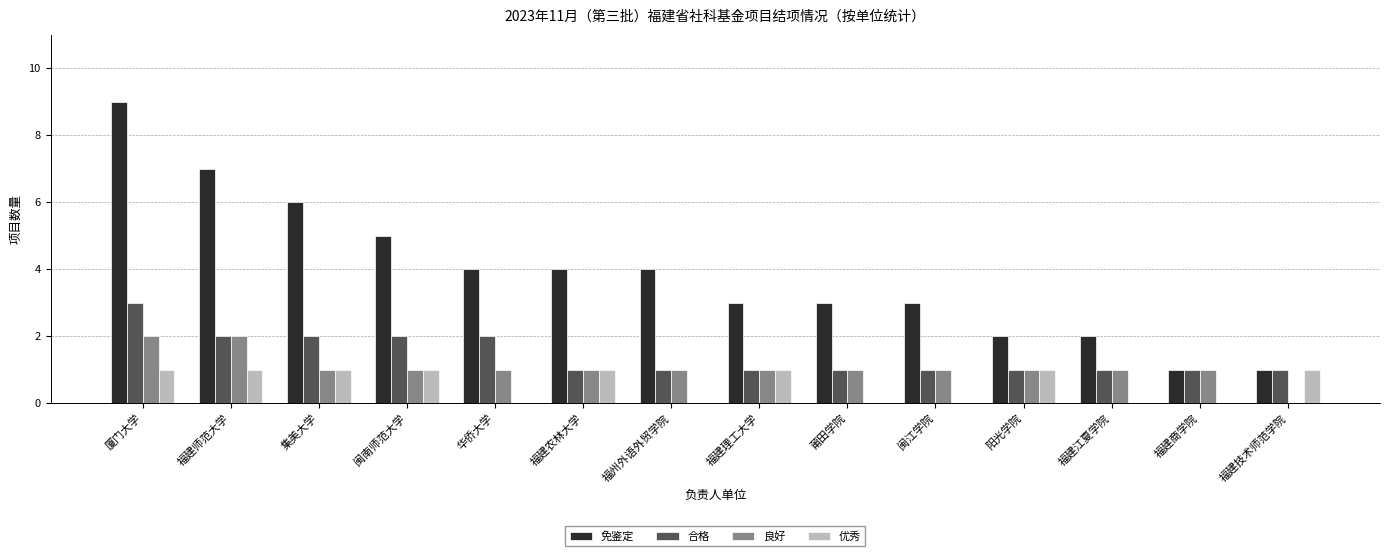

Reading left to right, transcribe all the data shown in this chart.

免鉴定: 9	7	6	5	4	4	4	3	3	3	2	2	1	1
合格: 3	2	2	2	2	1	1	1	1	1	1	1	1	1
良好: 2	2	1	1	1	1	1	1	1	1	1	1	1	0
优秀: 1	1	1	1	0	1	0	1	0	0	1	0	0	1